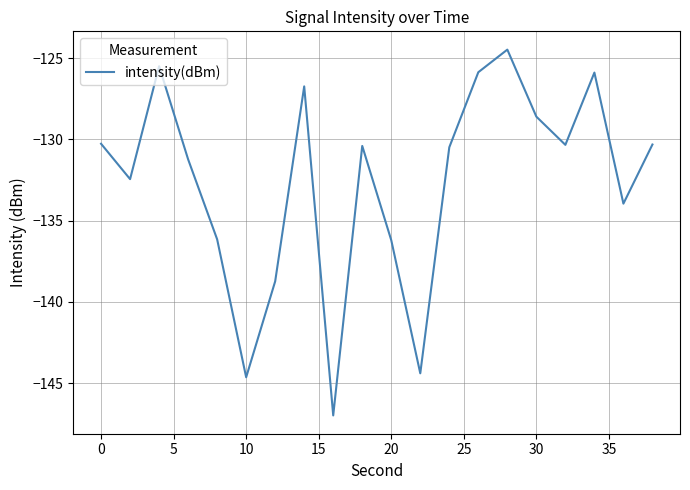

What is the difference between the maximum and minimum values?

22.5